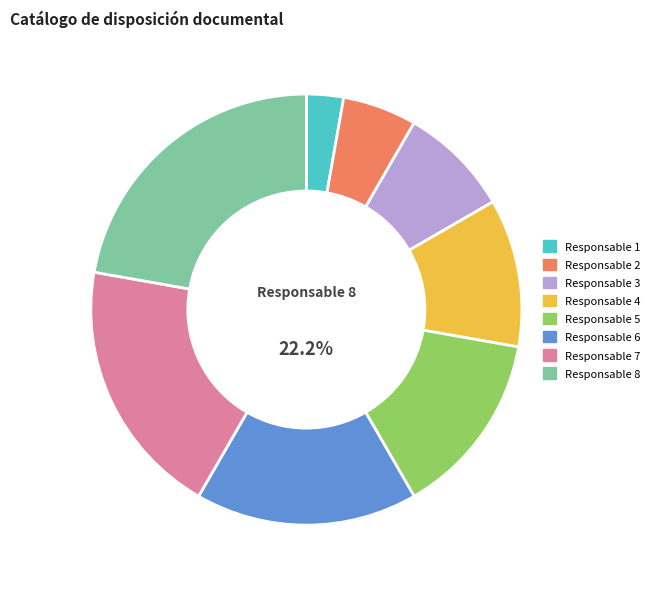

Which category has the biggest portion of the pie?

Responsable 8